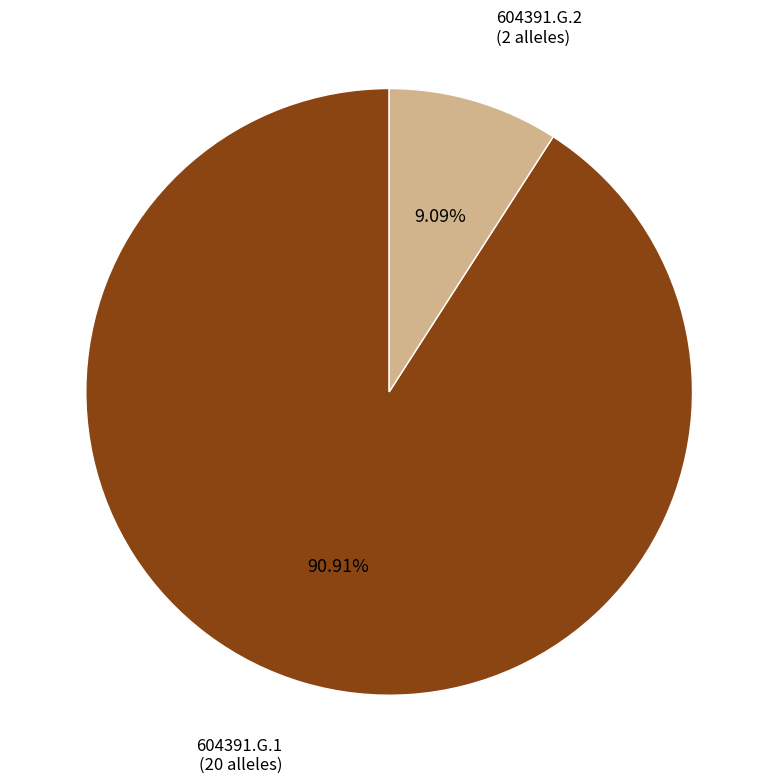

What is the majority slice?

604391.G.1